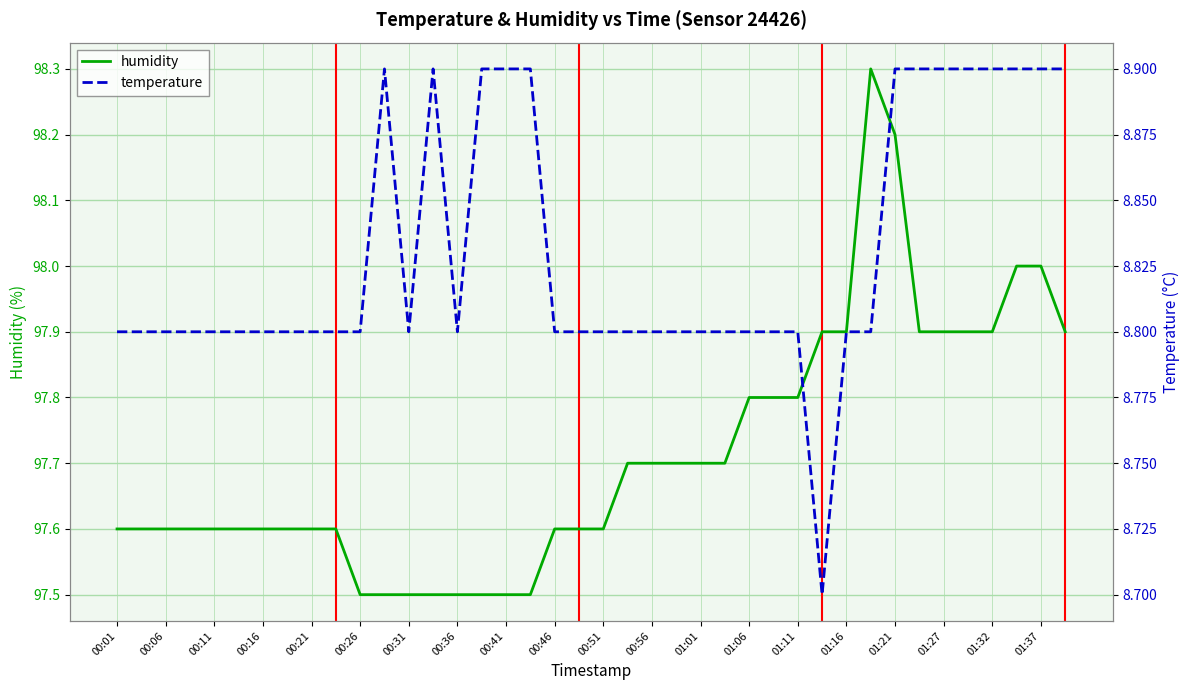

True or false: humidity and temperature intersect in this chart.

False